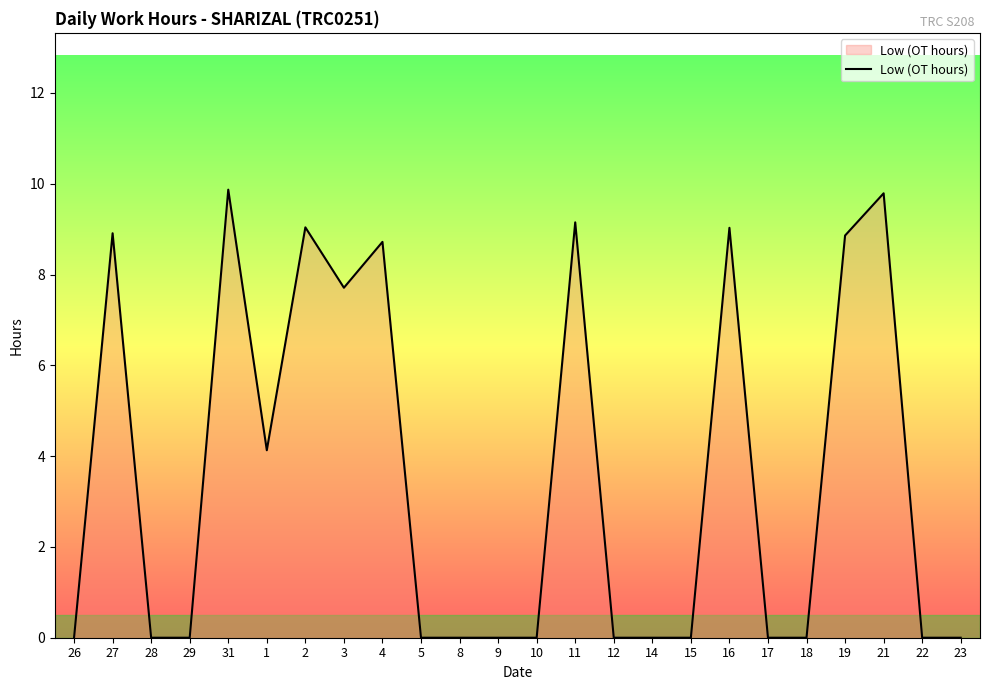

What position from the right is 27?

23